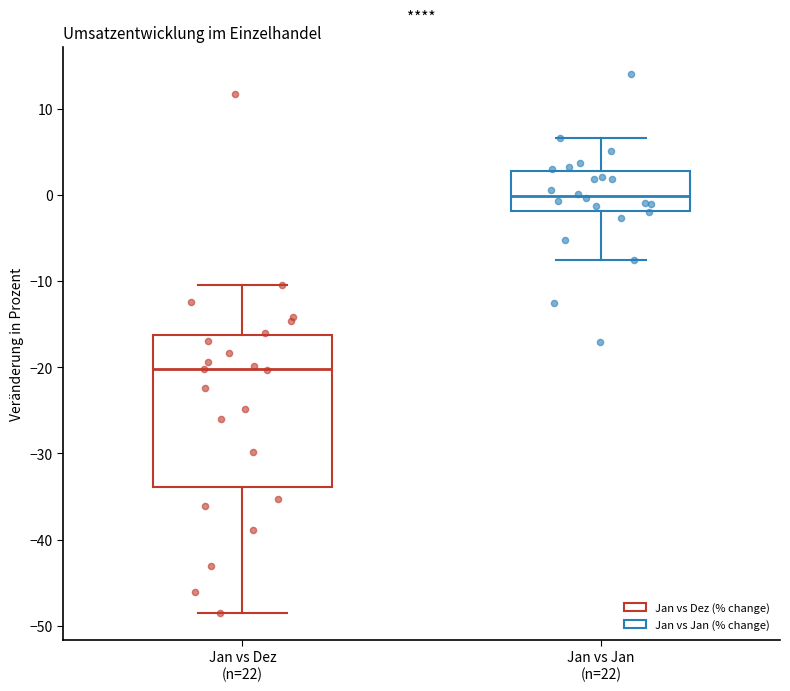

Comparing the boxes themselves (not the whiskers), which one is the tallest?

Jan vs Dez (n=22)